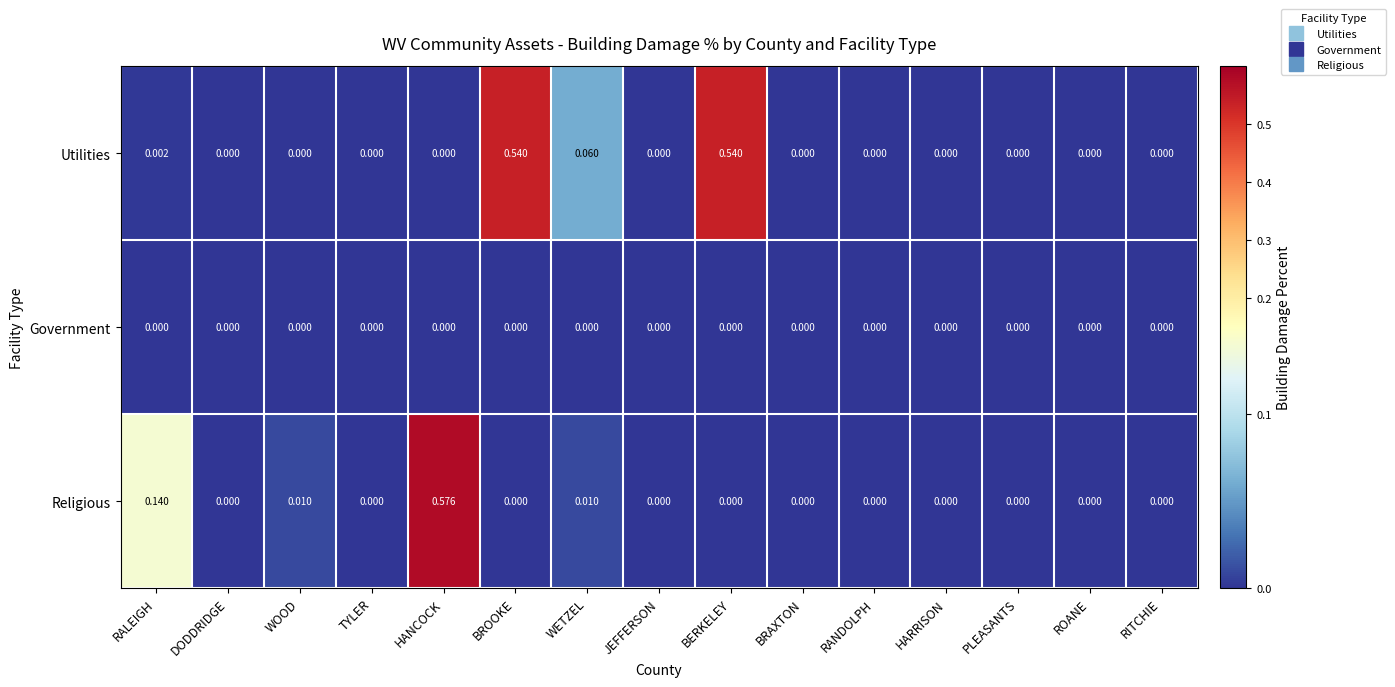

Which series has the largest total across all categories?

Utilities